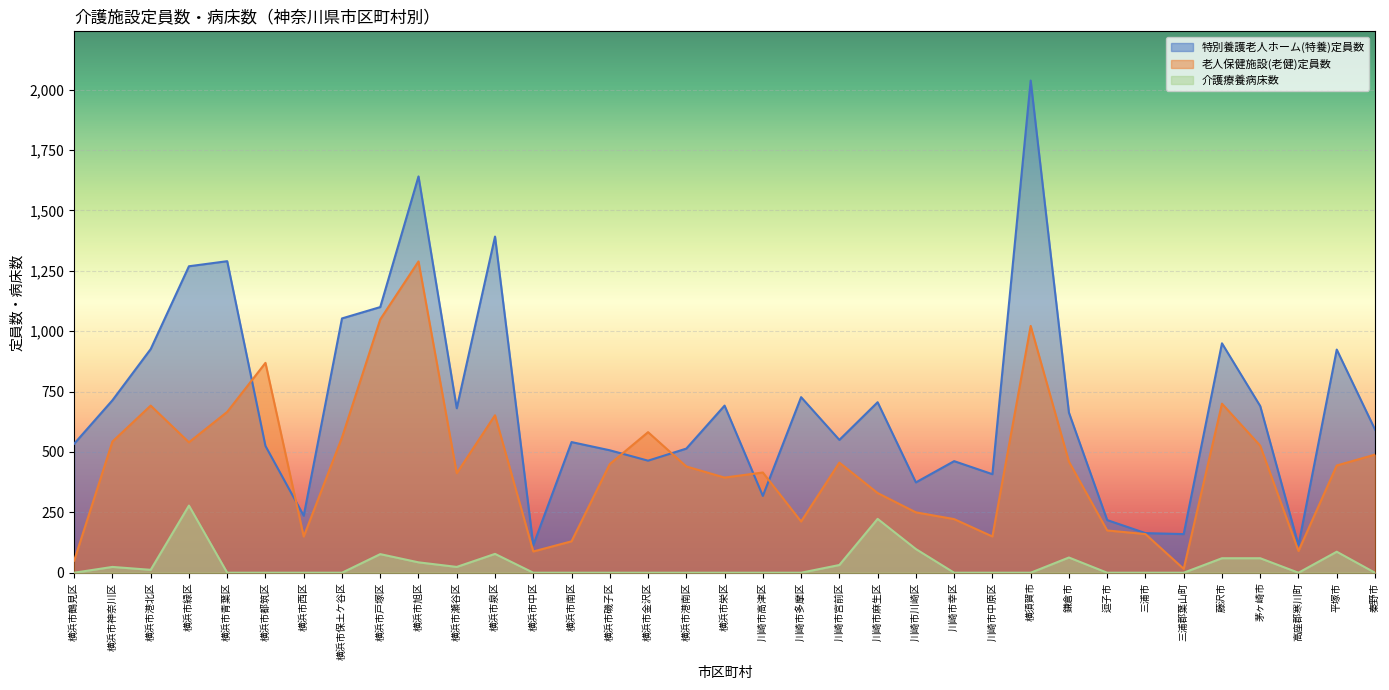

What is the value of the 老人保健施設(老健)定員数 point at the 16th from the left?

582